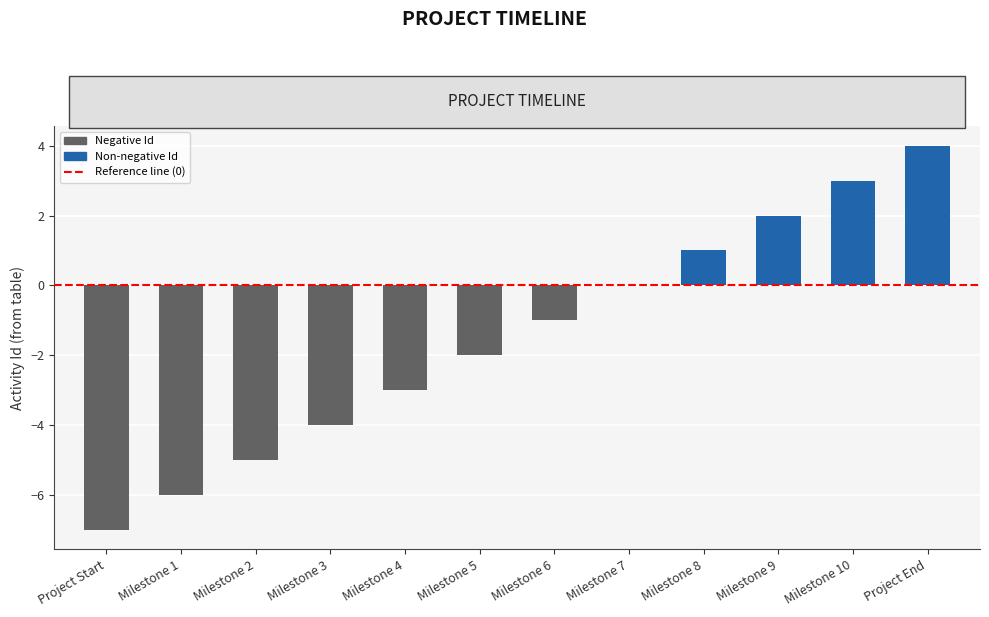

Count the number of values greater than -1.

5